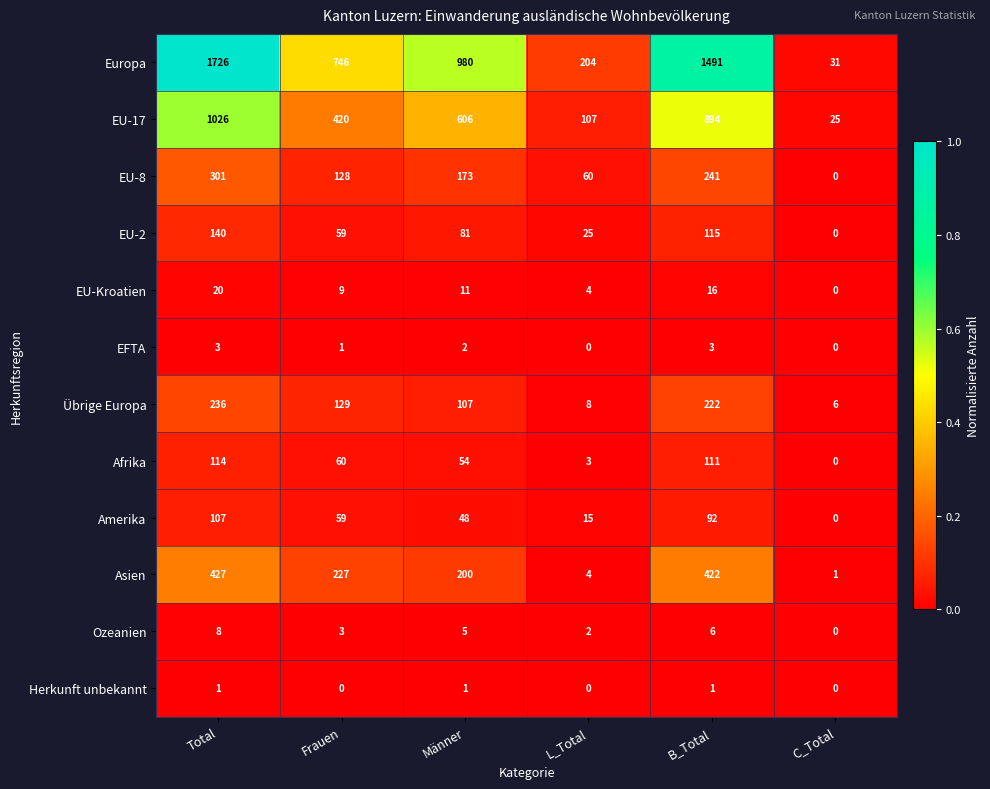

Which category has the highest value across all series?

Total